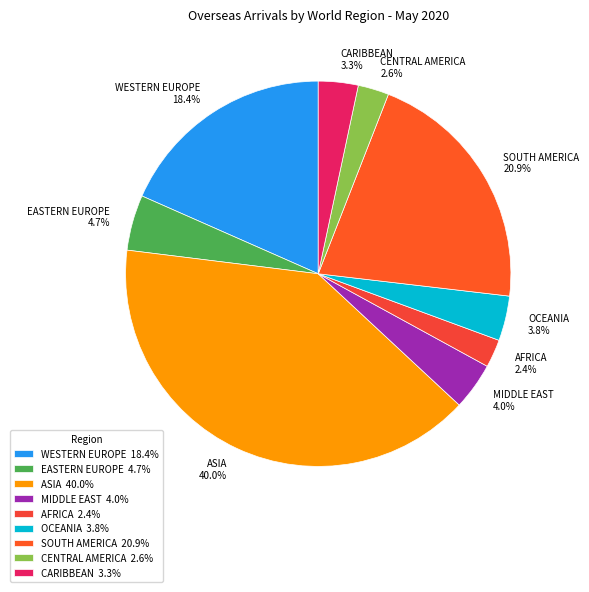

What is the total percentage of WESTERN EUROPE and SOUTH AMERICA?

39.3%